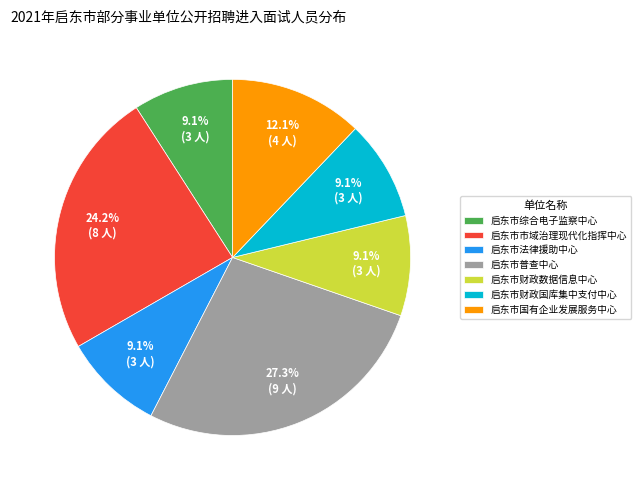

Is it true that 启东市国有企业发展服务中心 is 12% of the pie?

True